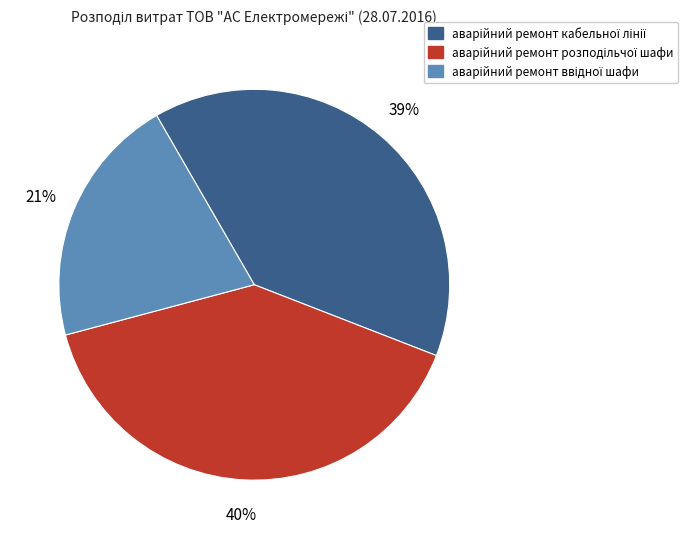

Does any single category account for the majority?

No